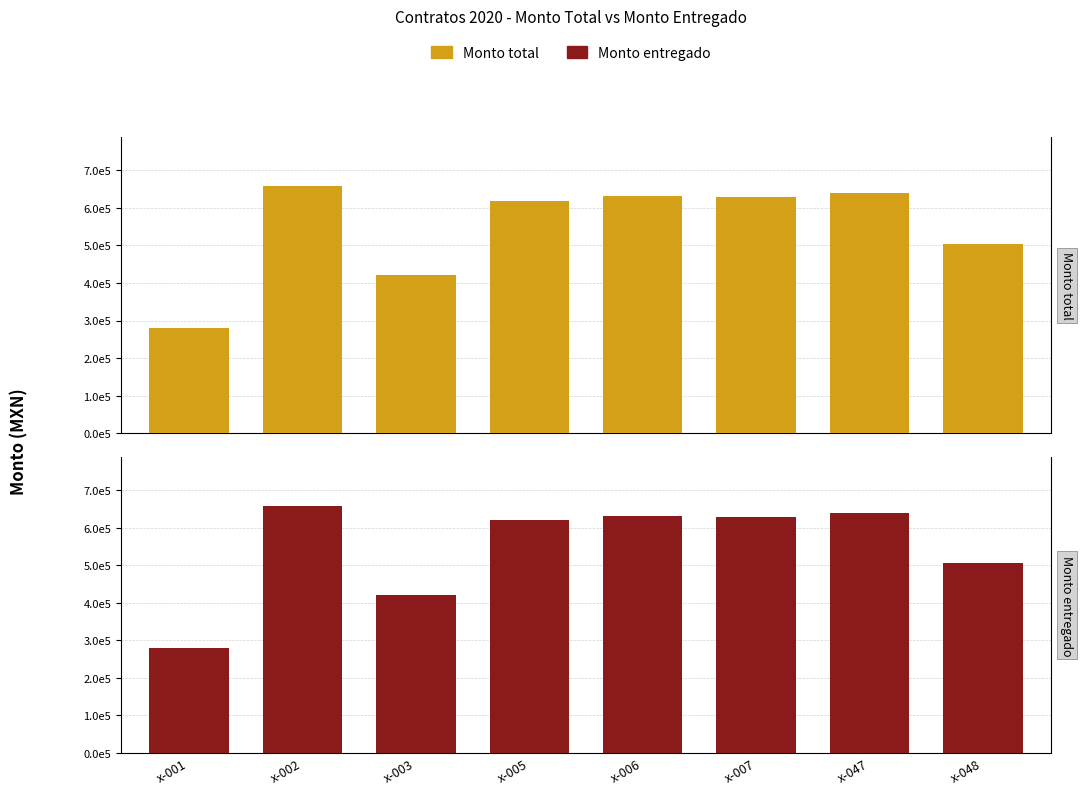

Which series changed the most between x-005 and x-047?

Monto total